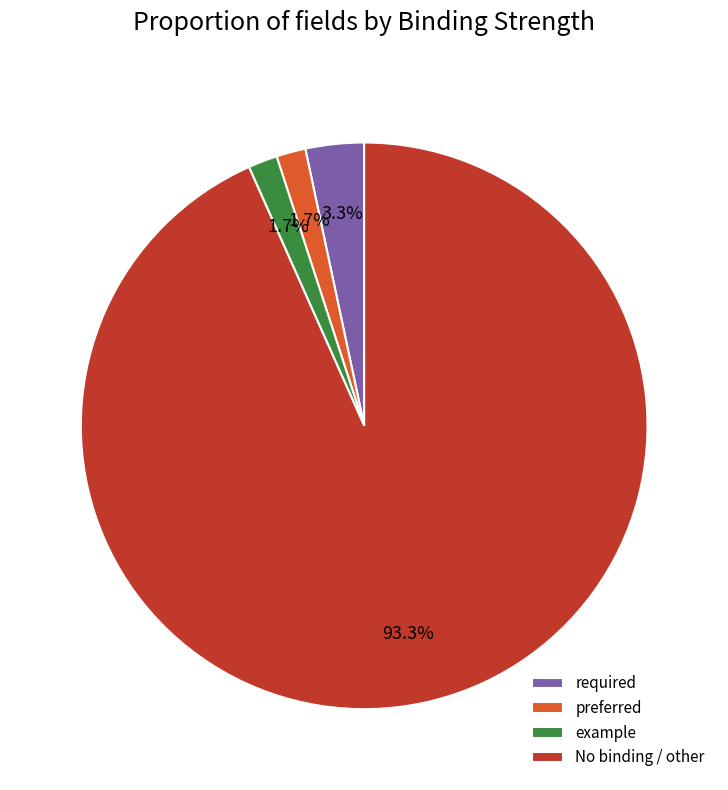

Which slice is the largest?

No binding / other